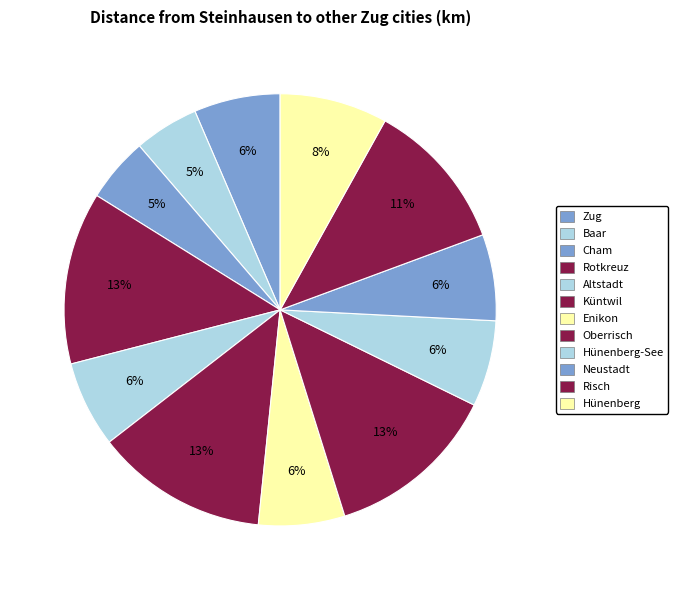

Count the number of slices in the pie.

12